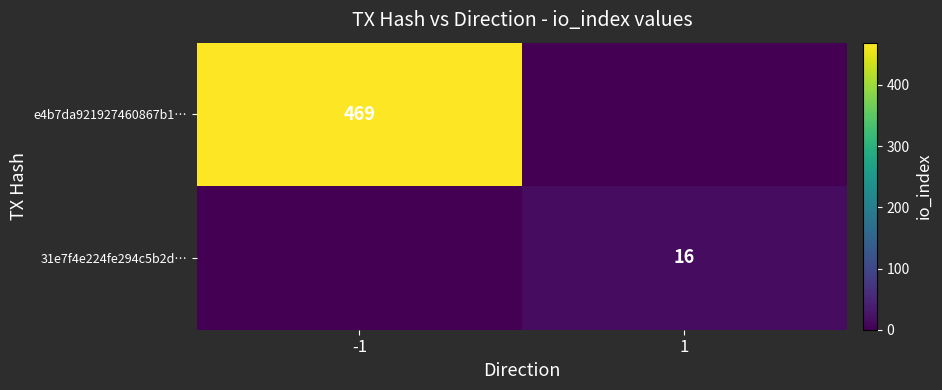

True or false: e4b7da921927460867b1… has a value of 95 at -1.

False